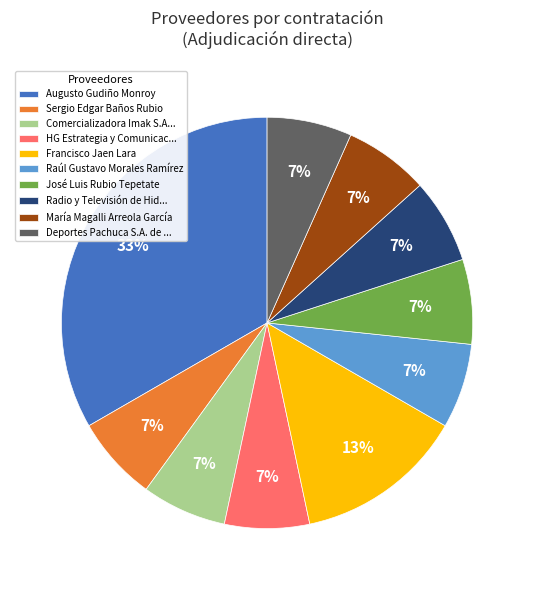

What percentage is the José Luis Rubio Tepetate slice, to the nearest percent?

7%